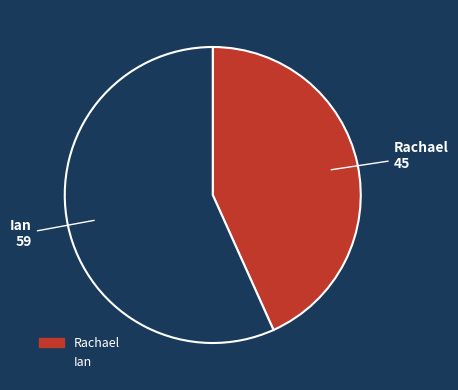

What is the smallest slice in the pie chart?

Rachael